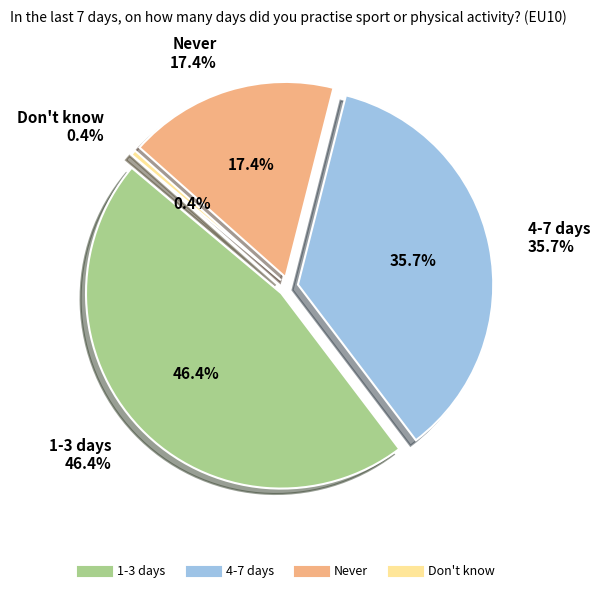

Is it true that Don't know is 0% of the pie?

True